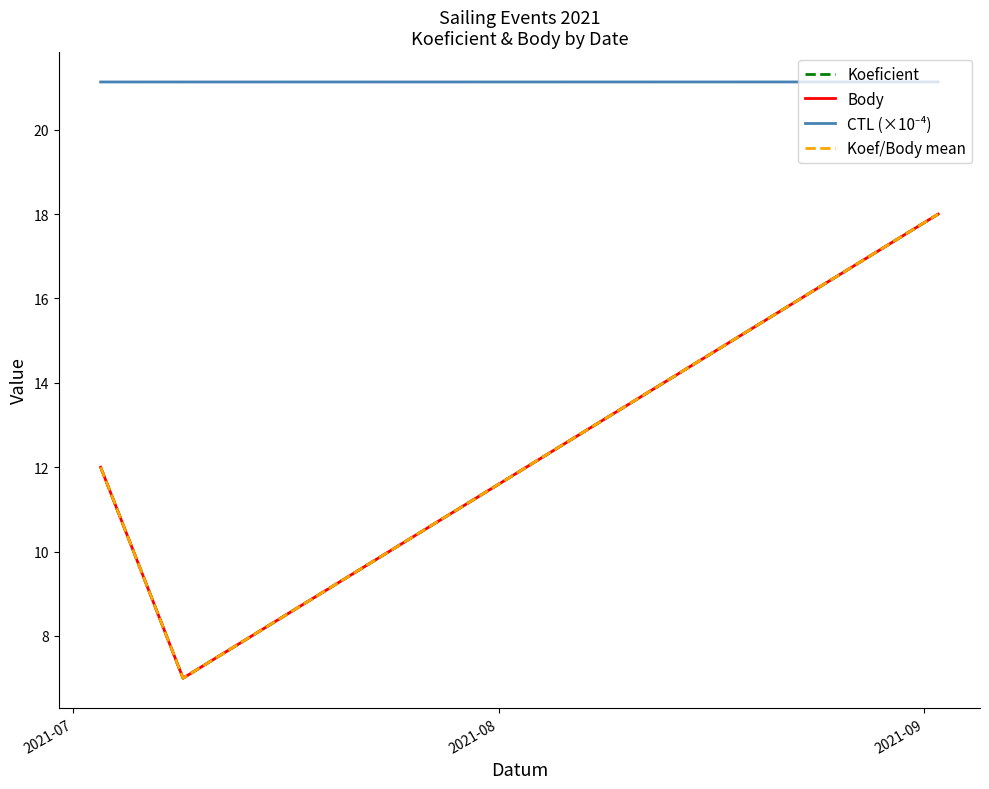

What is the difference between the maximum and minimum values in the Body series?

11.0